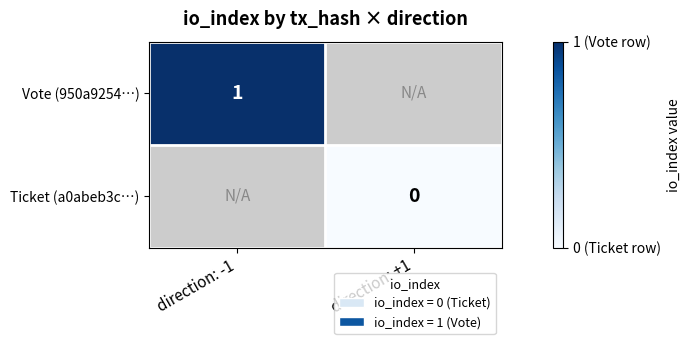

Is the value of Vote (950a9254…) at direction: -1 greater than the value of Ticket (a0abeb3c…) at direction: +1?

Yes